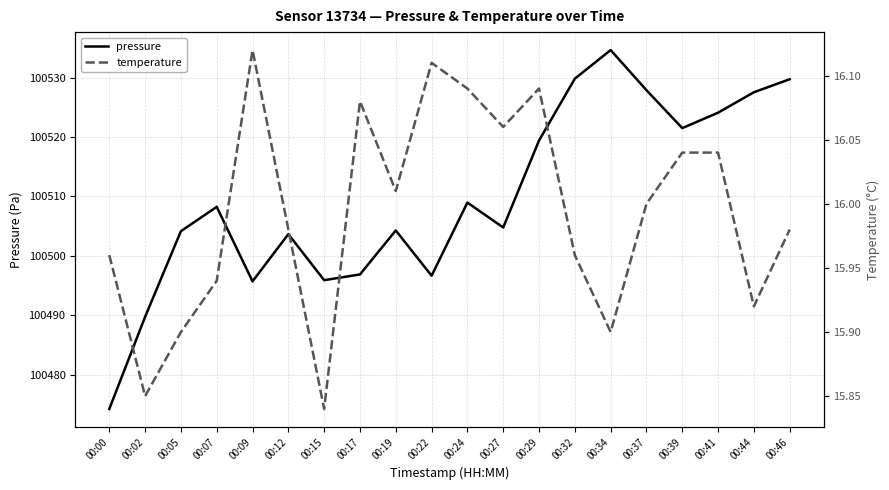

At which category is the sum across all series the highest?

00:34